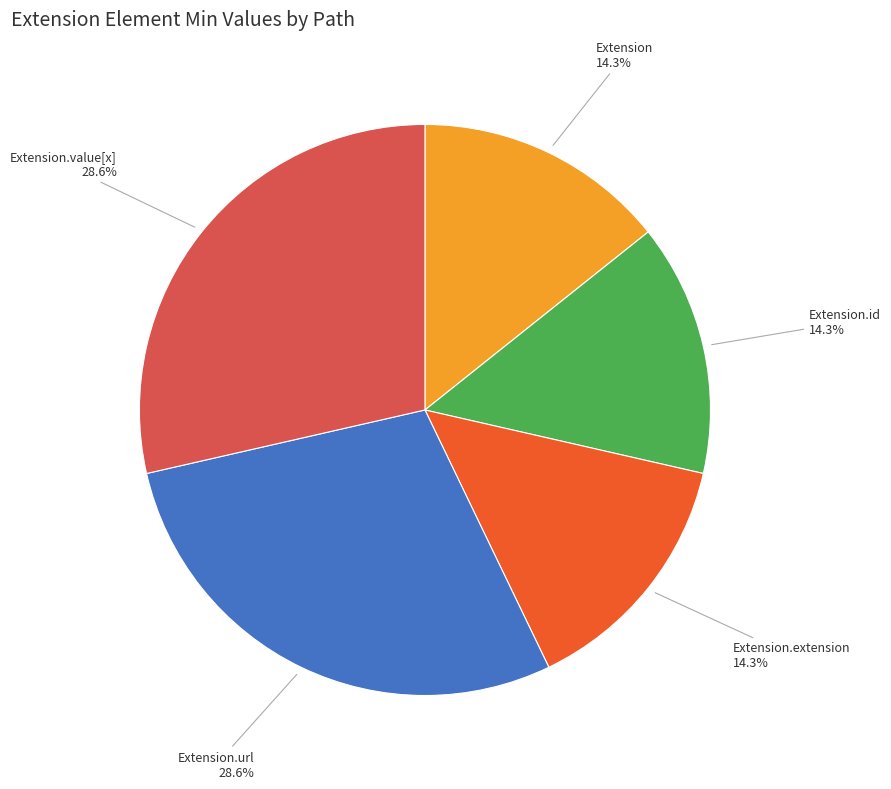

Does any single category account for the majority?

No